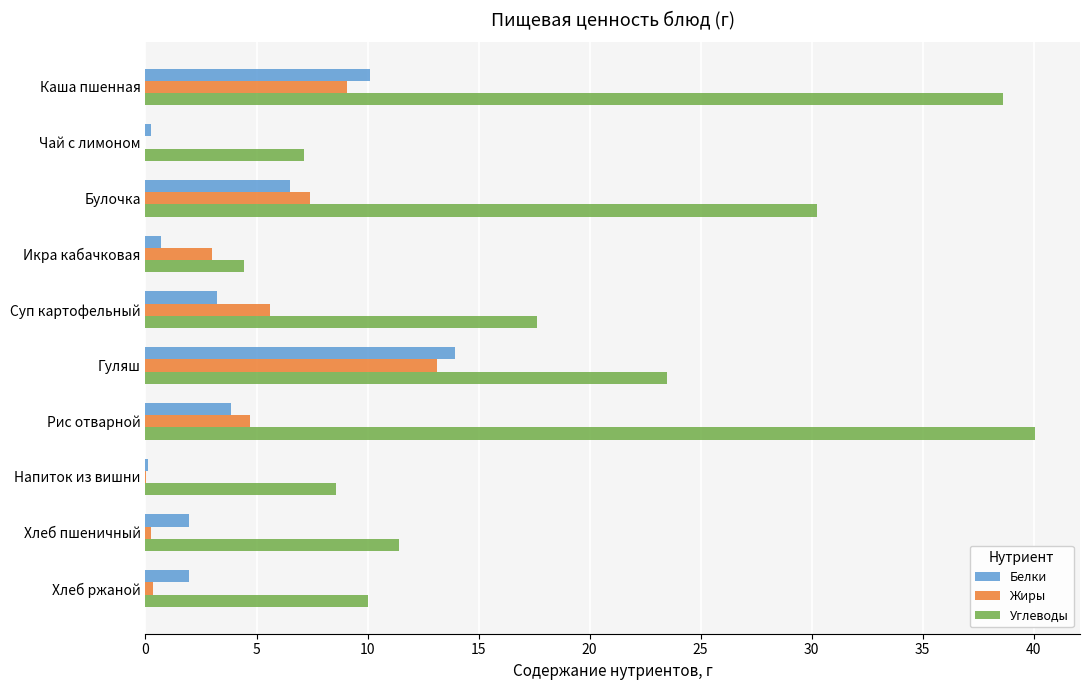

What is the sum of the Углеводы values at Суп картофельный and Булочка?

47.9